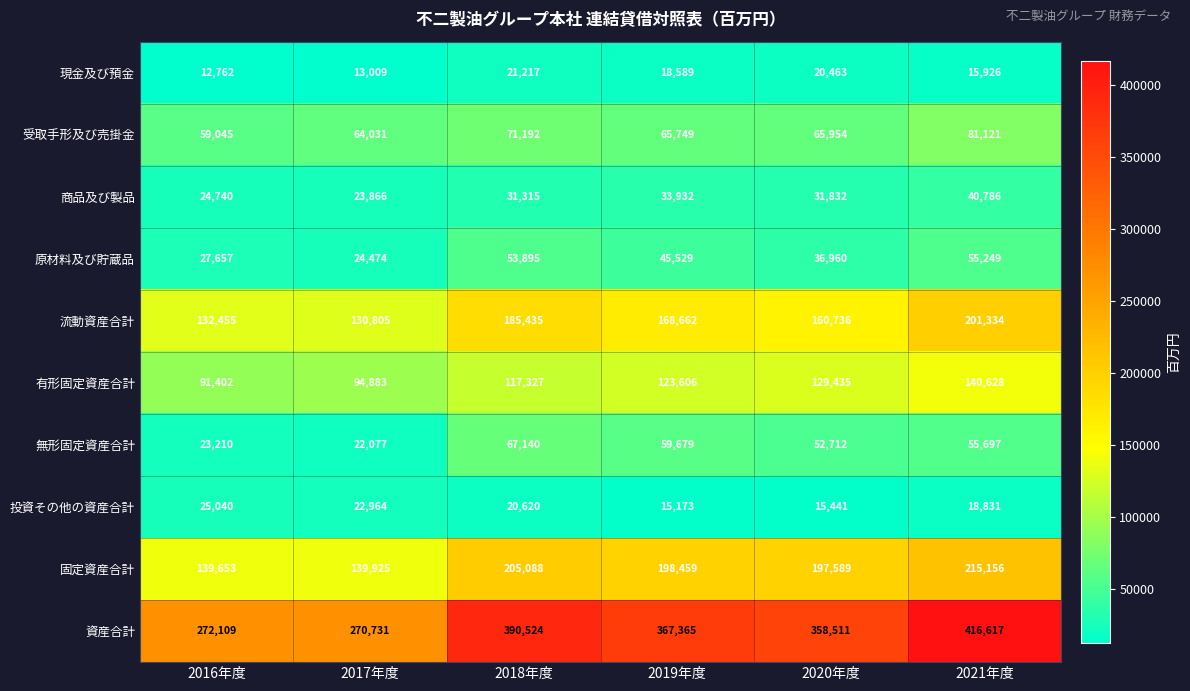

Which category has the lowest value in the 固定資産合計 series?

2016年度